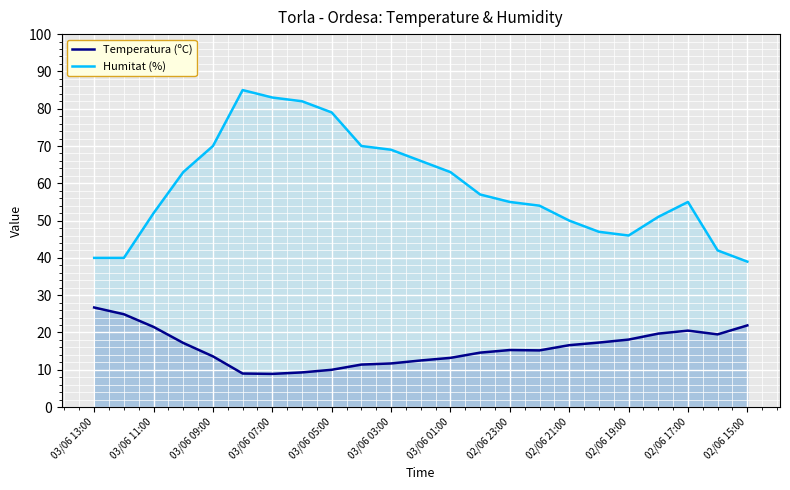

Which series has the largest total across all categories?

Humitat (%)